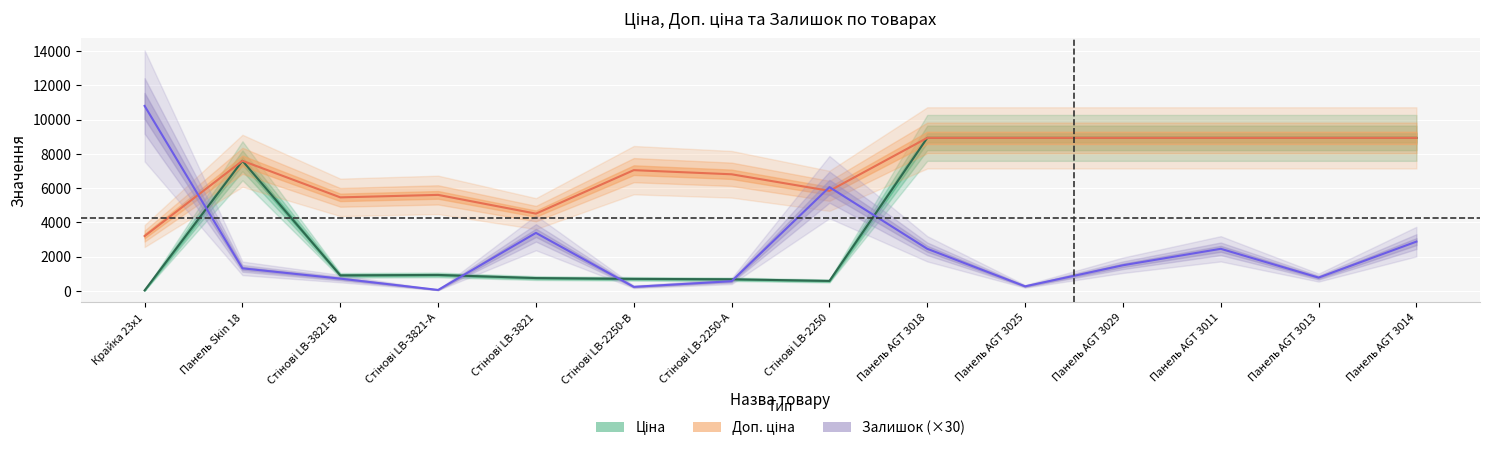

True or false: Ціна has a value of 1551.3 at Стінові LB-3821-В.

False